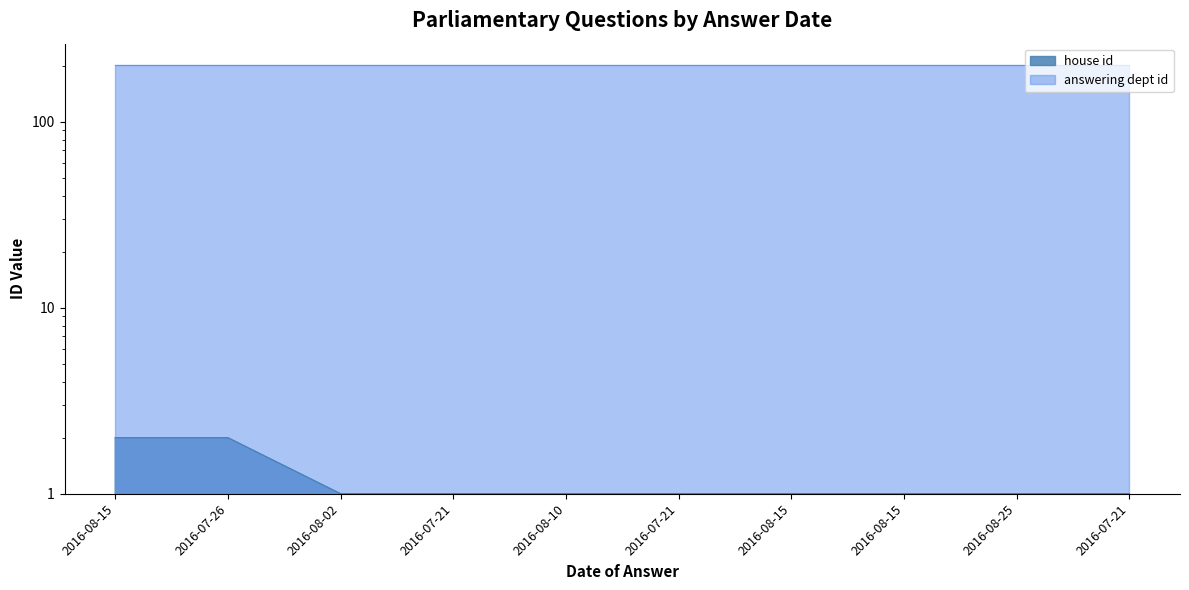

True or false: the data shows 0 at 2016-07-21.

False